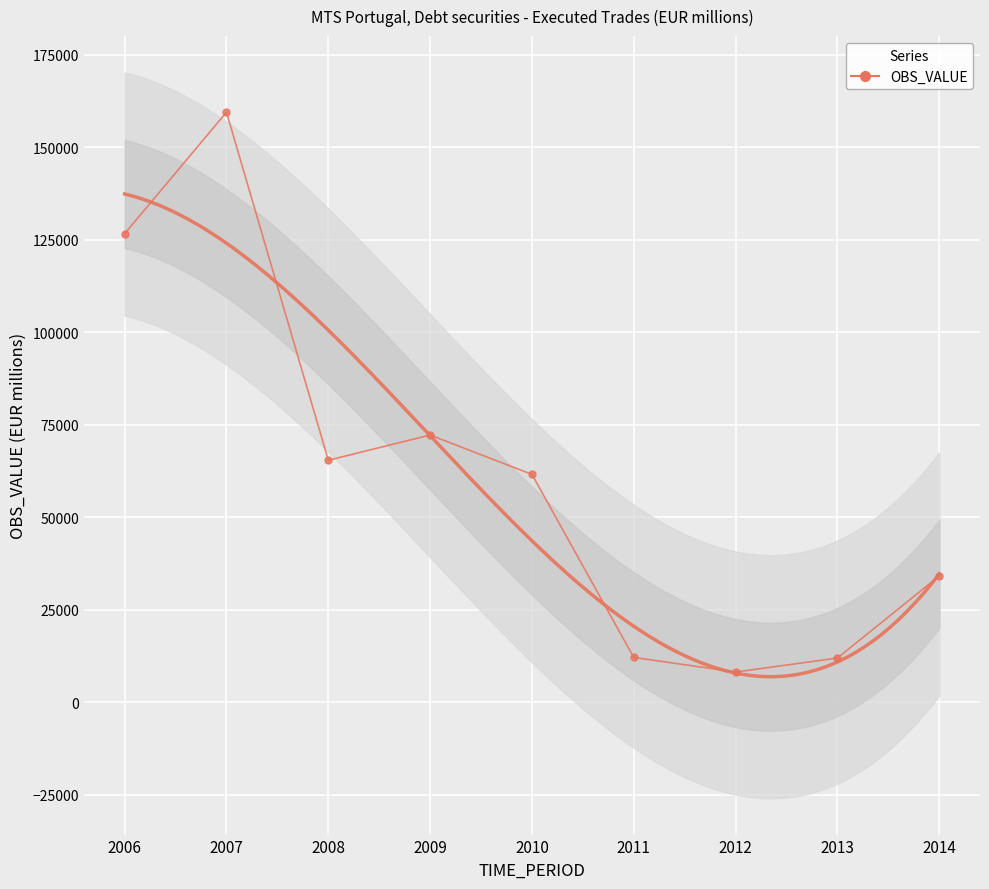

List the labels in order of value, largest first.

2007, 2006, 2009, 2008, 2010, 2014, 2011, 2013, 2012